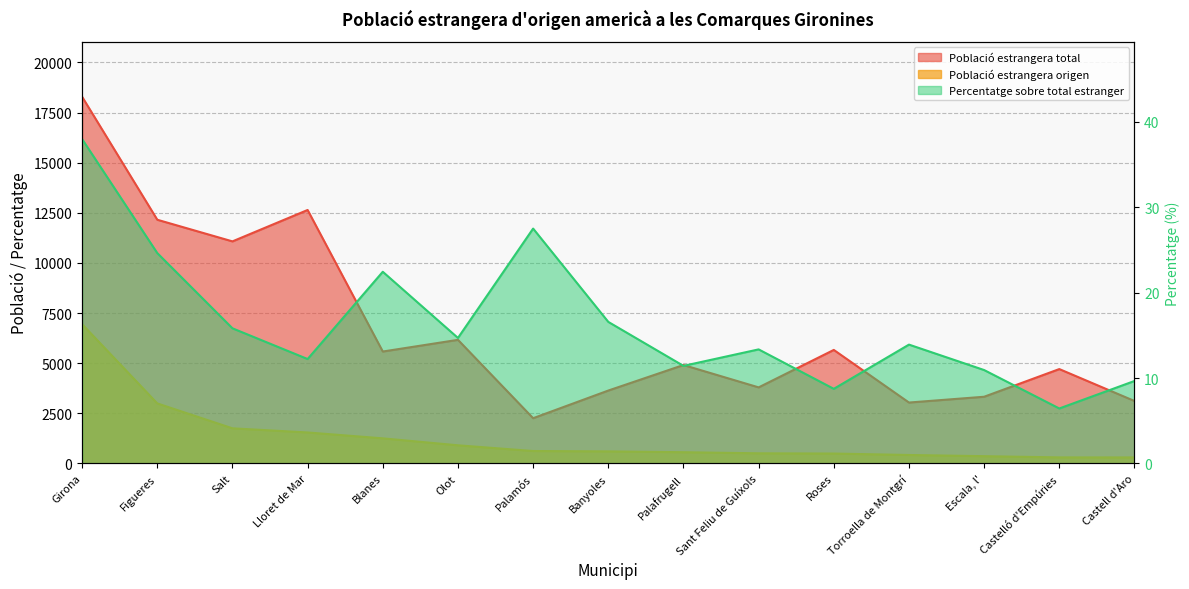

What is the smallest value displayed?

6.4